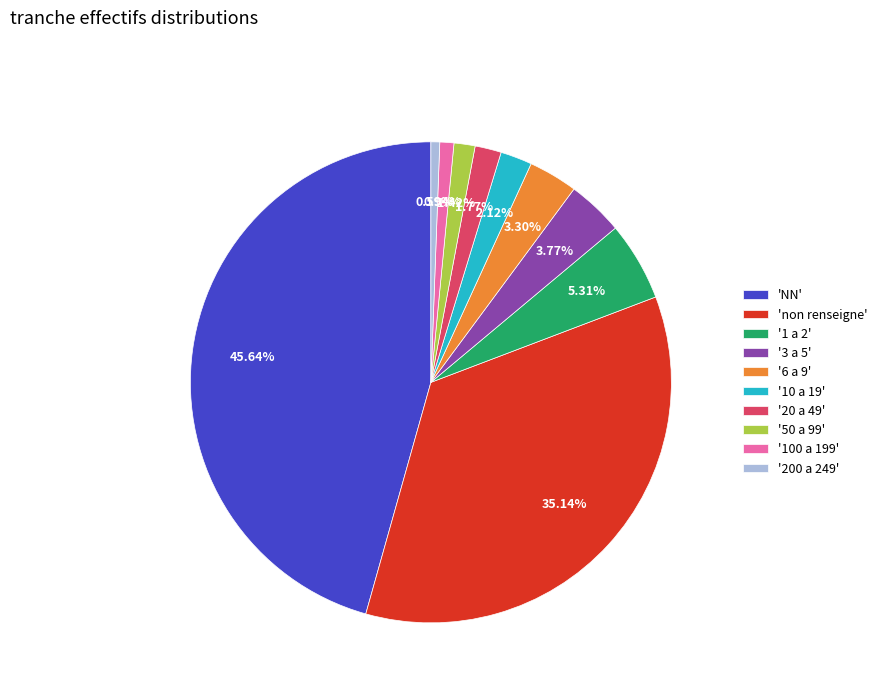

Approximately how many times larger is the value at '3 a 5' compared to '20 a 49'?

2.1